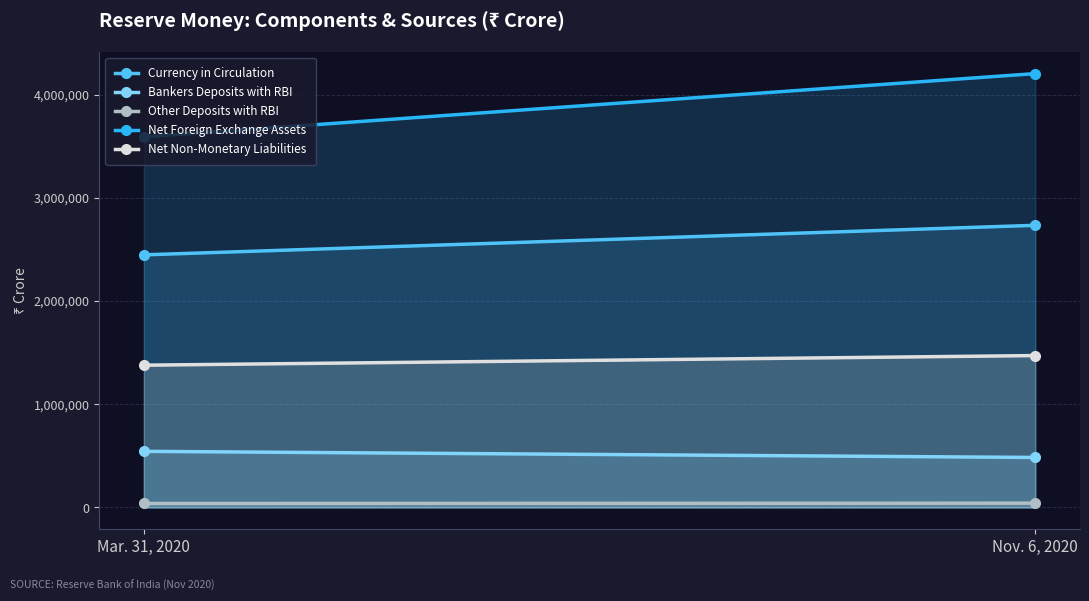

What is the label of the 1st point from the left?

Mar. 31, 2020